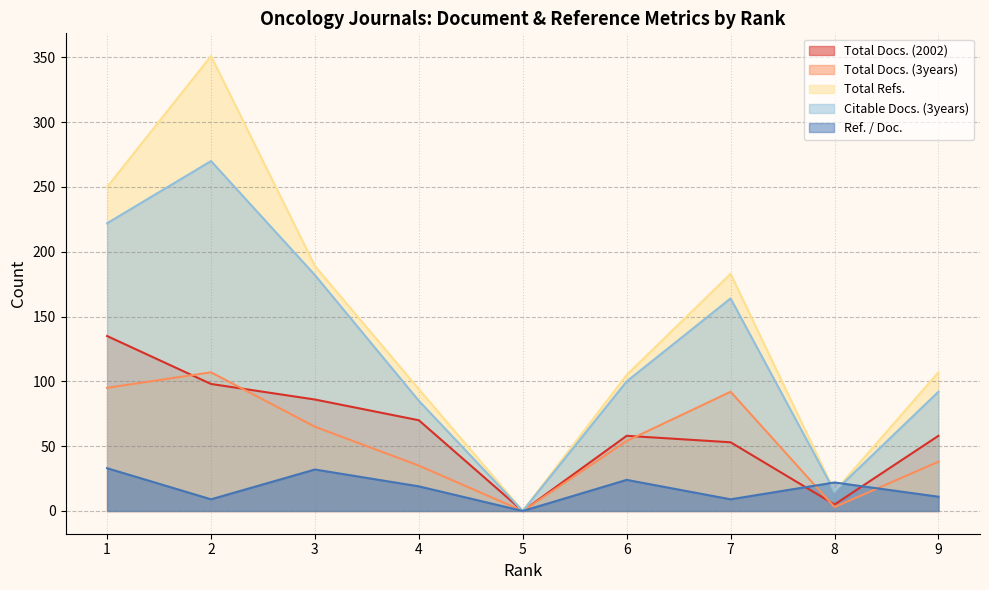

How many values in Total Docs. (2002) are above zero?

8